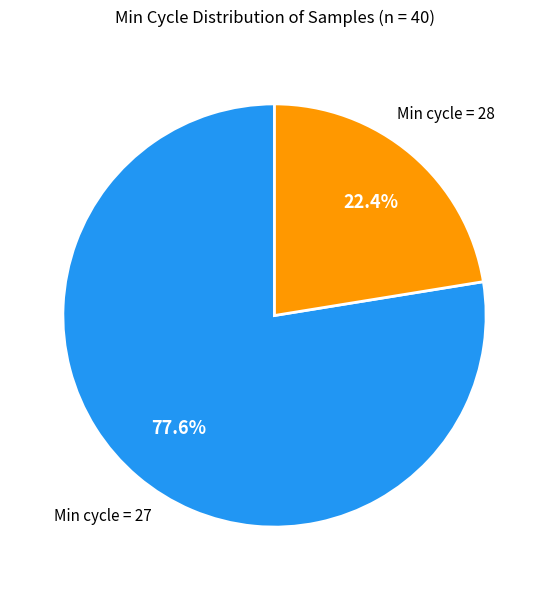

Does any single category account for the majority?

Yes